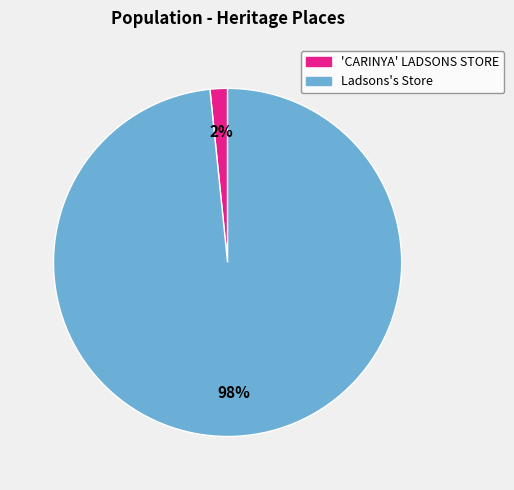

Do 'CARINYA' LADSONS STORE and Ladsons's Store together represent more than half of the pie?

Yes